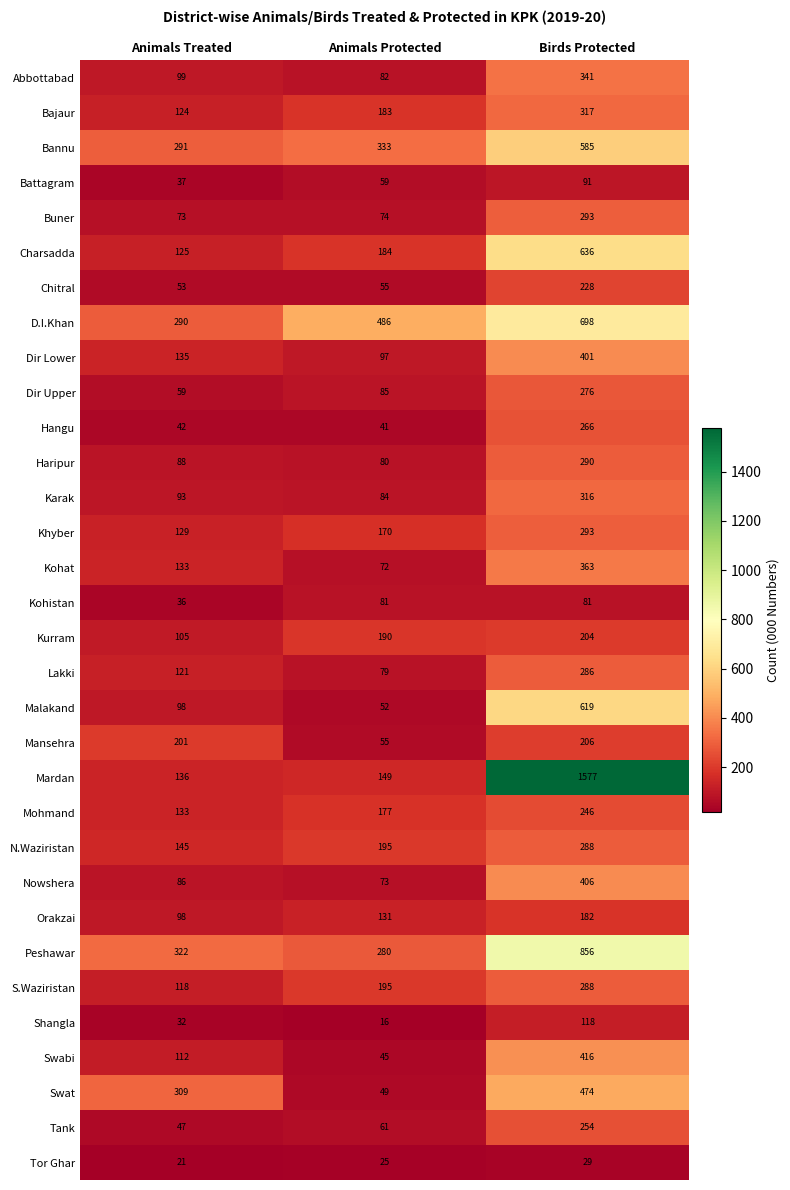

Which series has the largest range (max minus min)?

Mardan